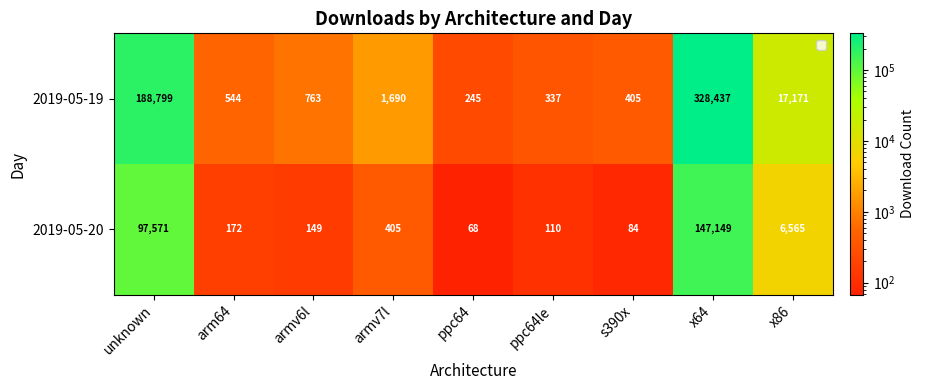

What is the average value of the 2019-05-19 series?

59821